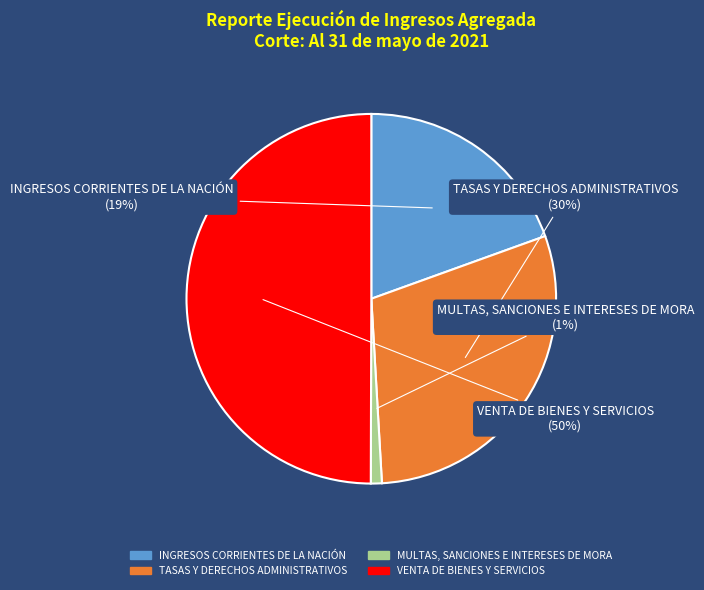

Approximately how many times larger is the value at VENTA DE BIENES Y SERVICIOS compared to TASAS Y DERECHOS ADMINISTRATIVOS?

1.7